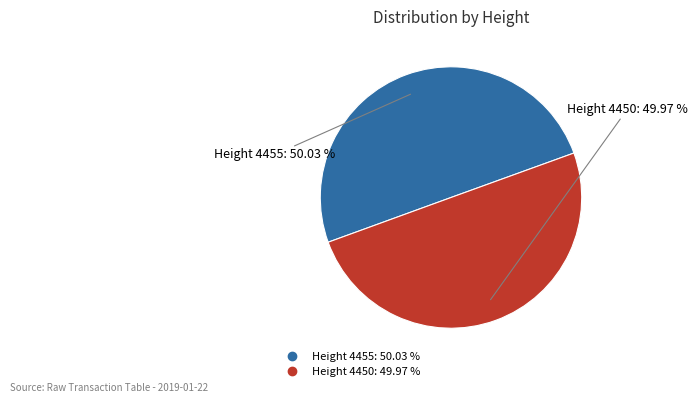

Count the number of slices in the pie.

2